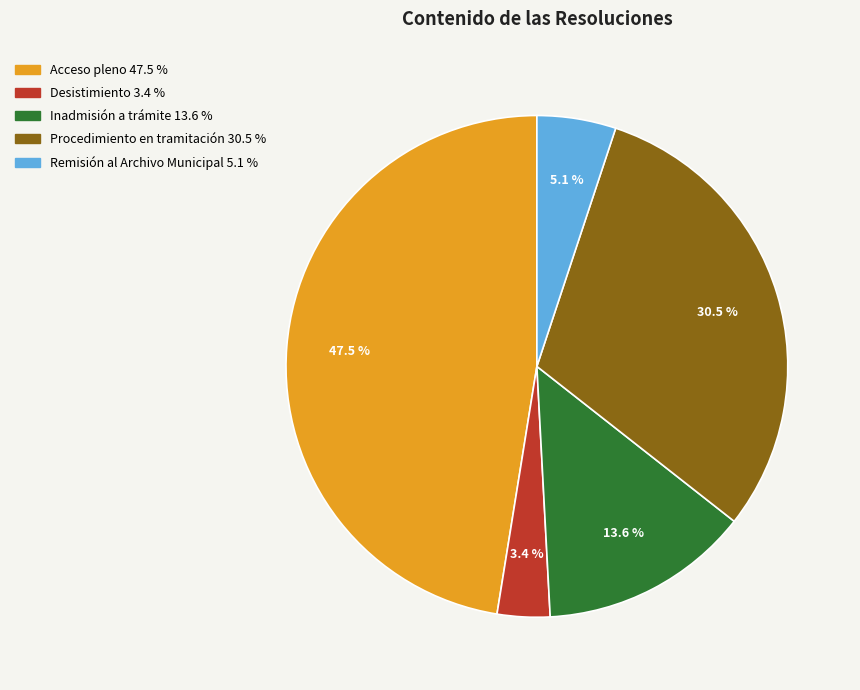

True or false: Procedimiento en tramitación accounts for 16% of the total.

False